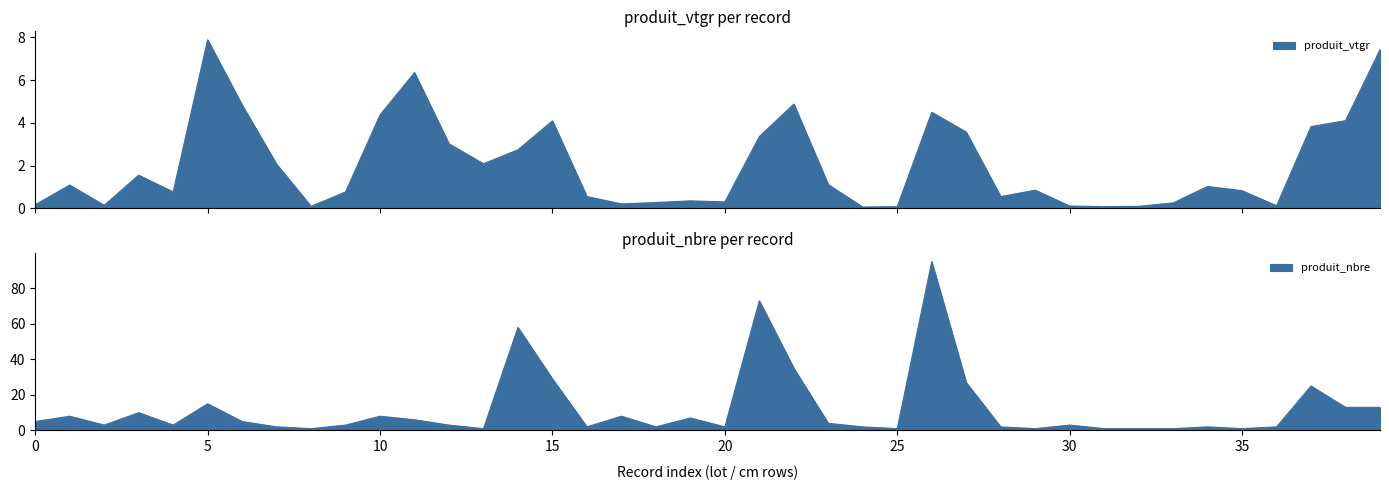

How many times do produit_nbre and produit_vtgr cross each other?

4